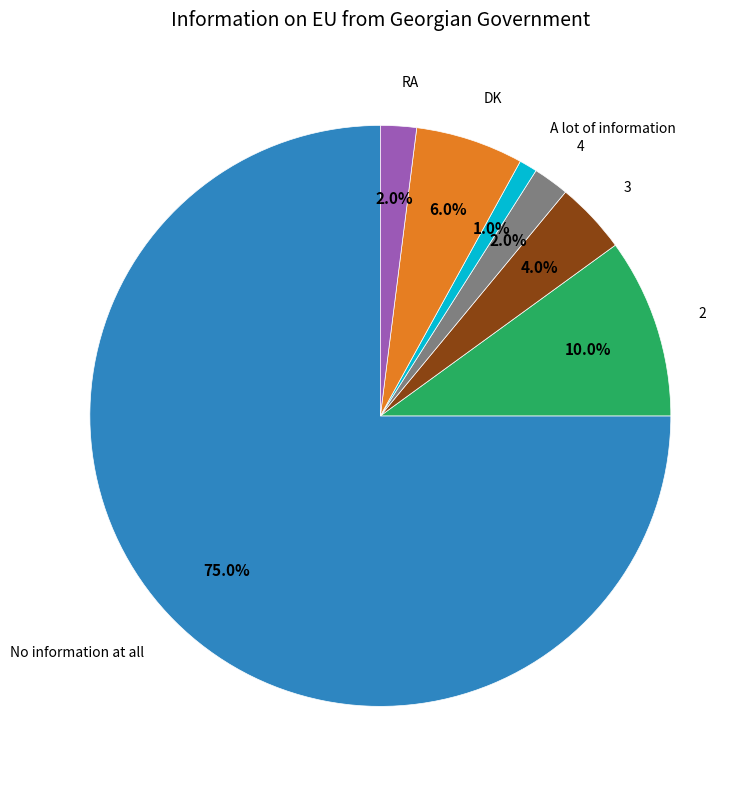

Is there any slice that represents more than half of the pie?

Yes